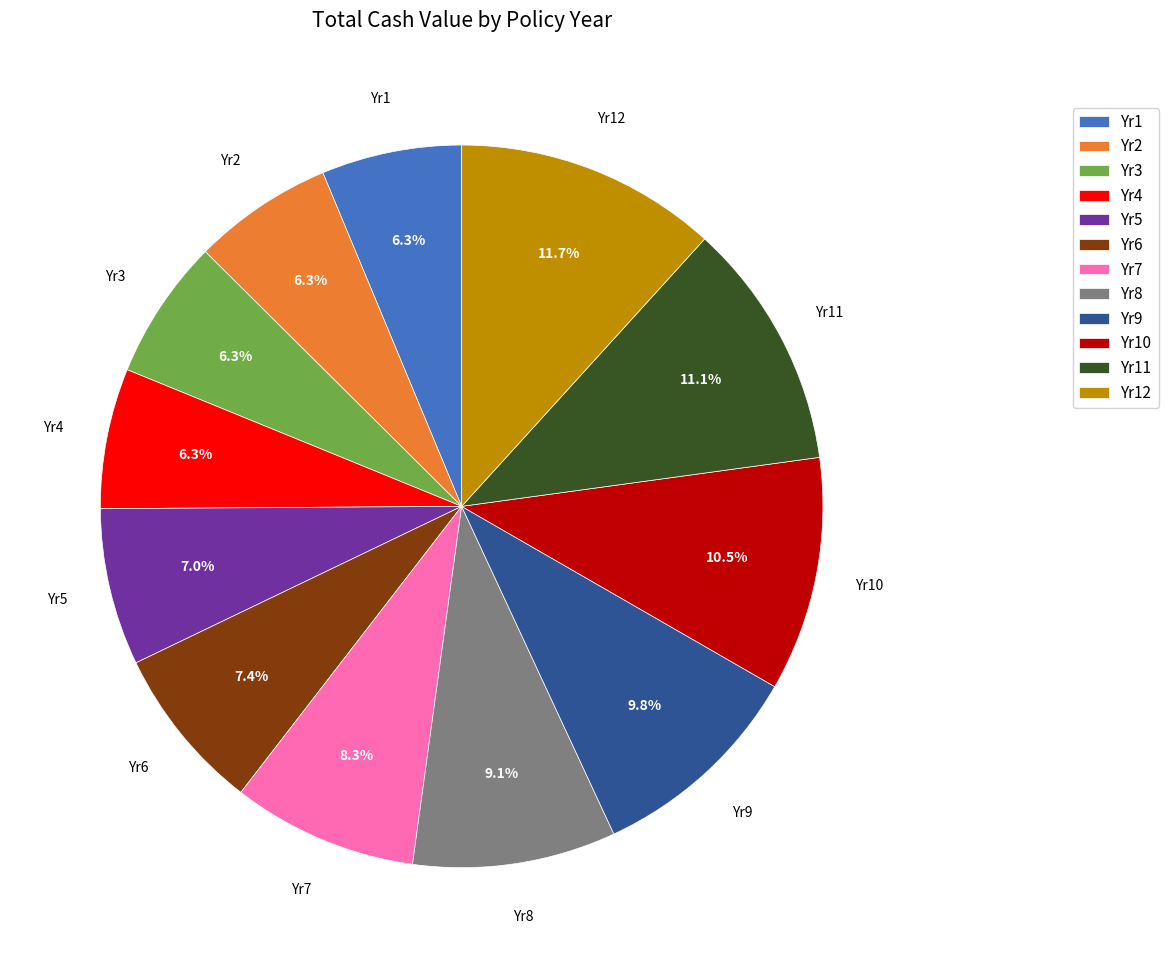

Is it true that Yr11 is 4% of the pie?

False